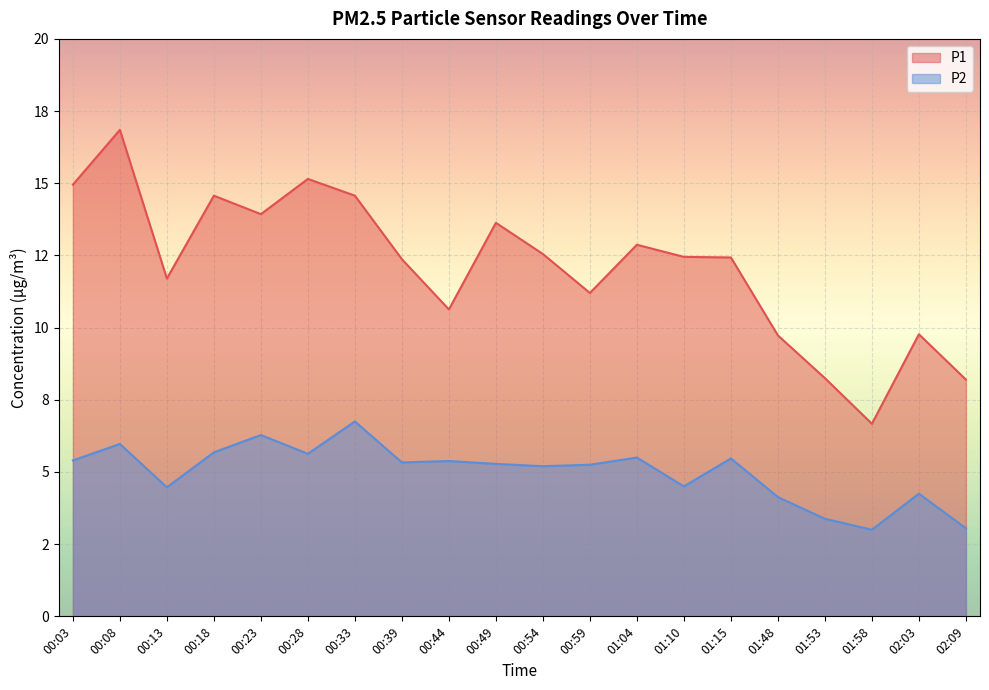

The P2 series shows 6.3 at 00:23. True or false?

True